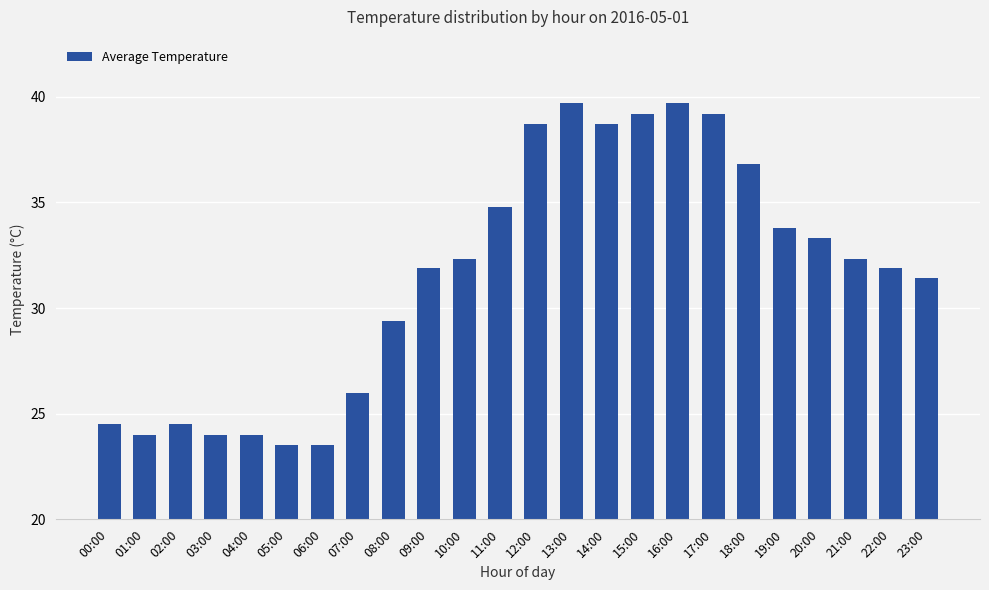

Approximately how many times larger is the value at 11:00 compared to 17:00?

0.9